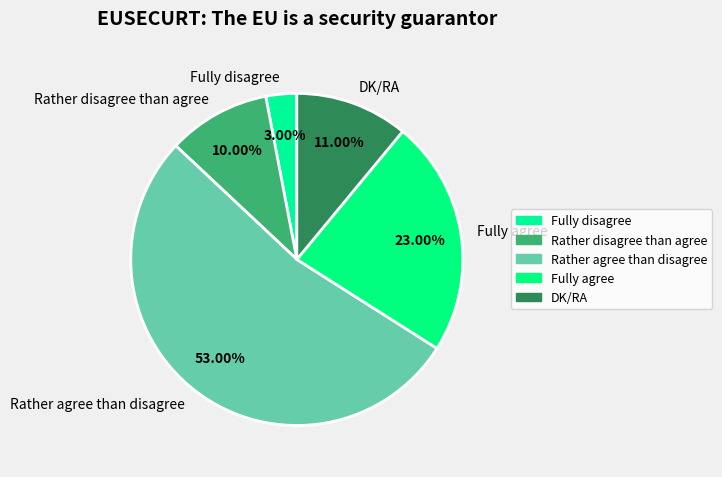

What percentage is NOT represented by Fully agree?

77.0%